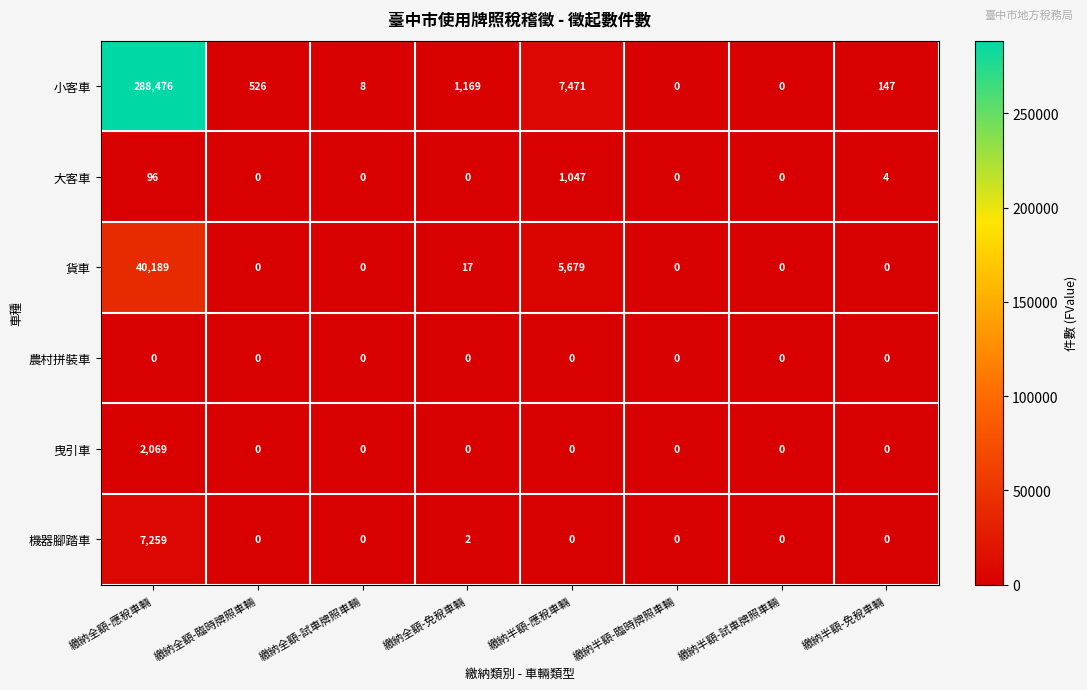

At how many categories does at least one series exceed 236501?

1